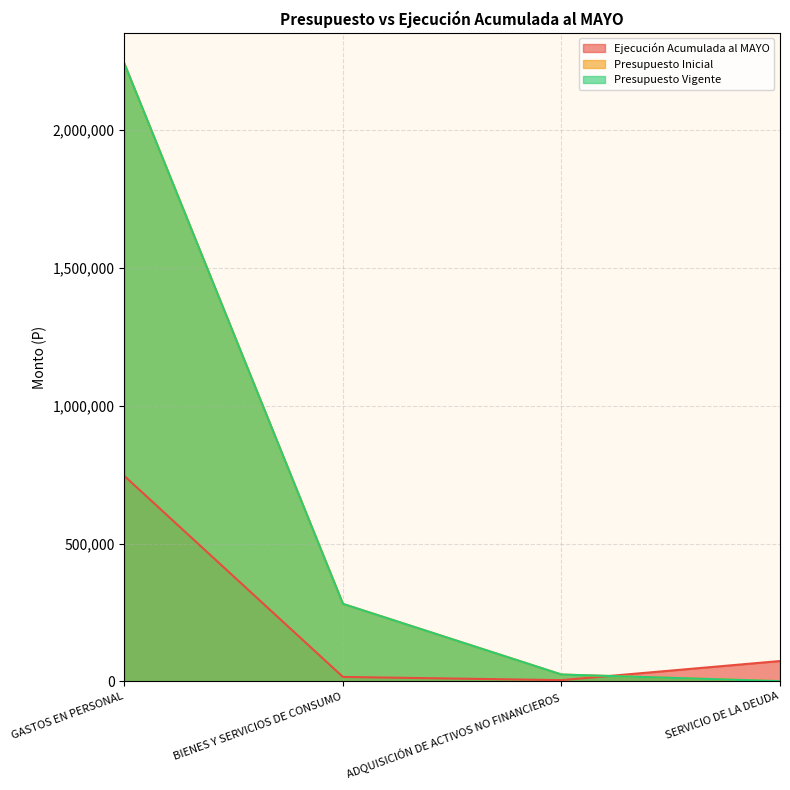

Reading left to right, transcribe all the data shown in this chart.

Ejecución Acumulada al MAYO: 744749	16355	4723	73965
Presupuesto Inicial: 2239390	281162	25016	1000
Presupuesto Vigente: 2239390	281162	25016	1000